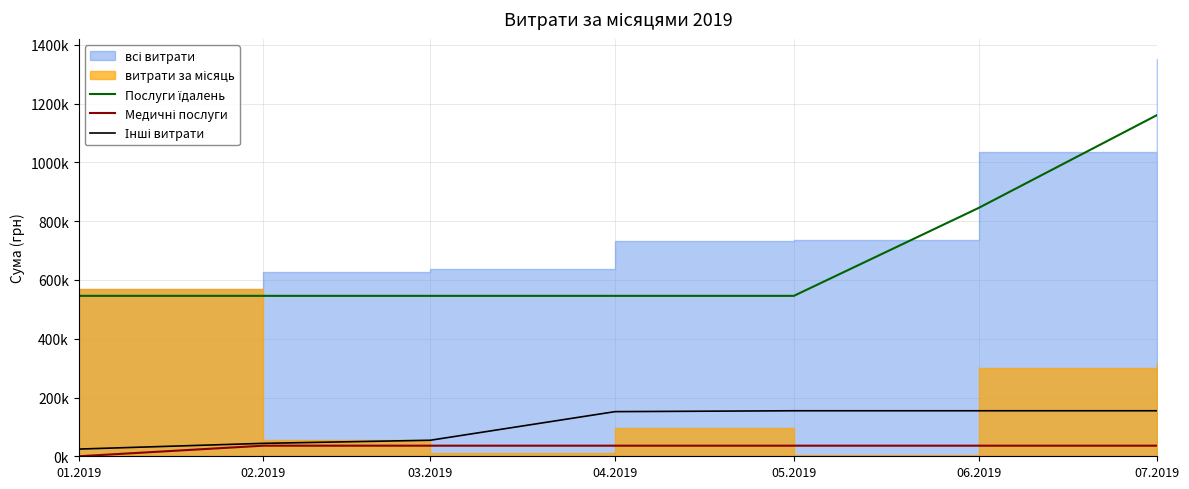

What is the highest value of the Послуги їдалень series?

1161753.2